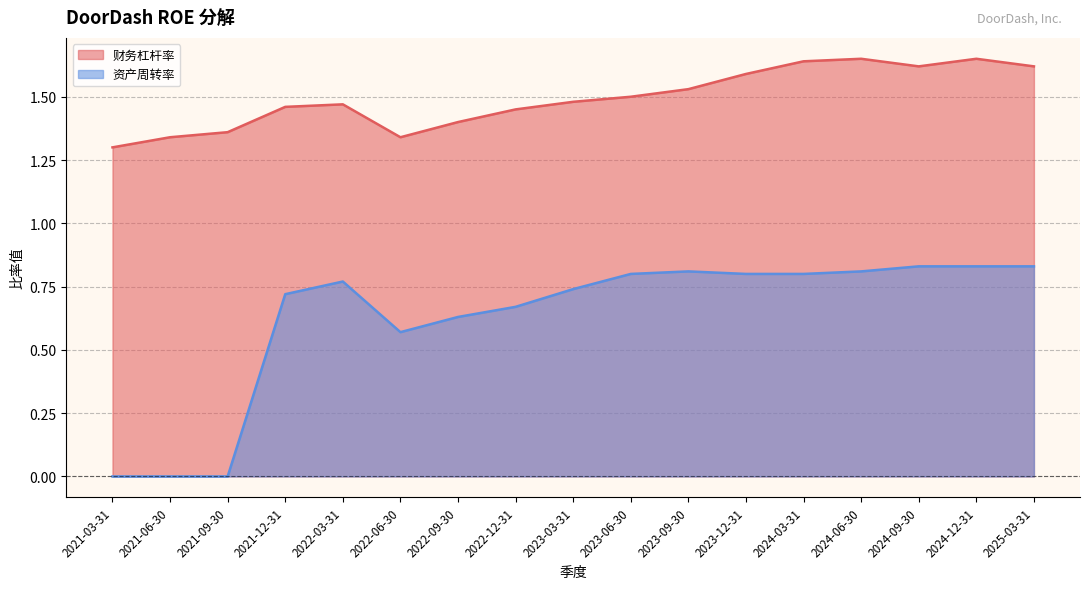

What is the difference between the maximum and minimum values in the 财务杠杆率 series?

0.3